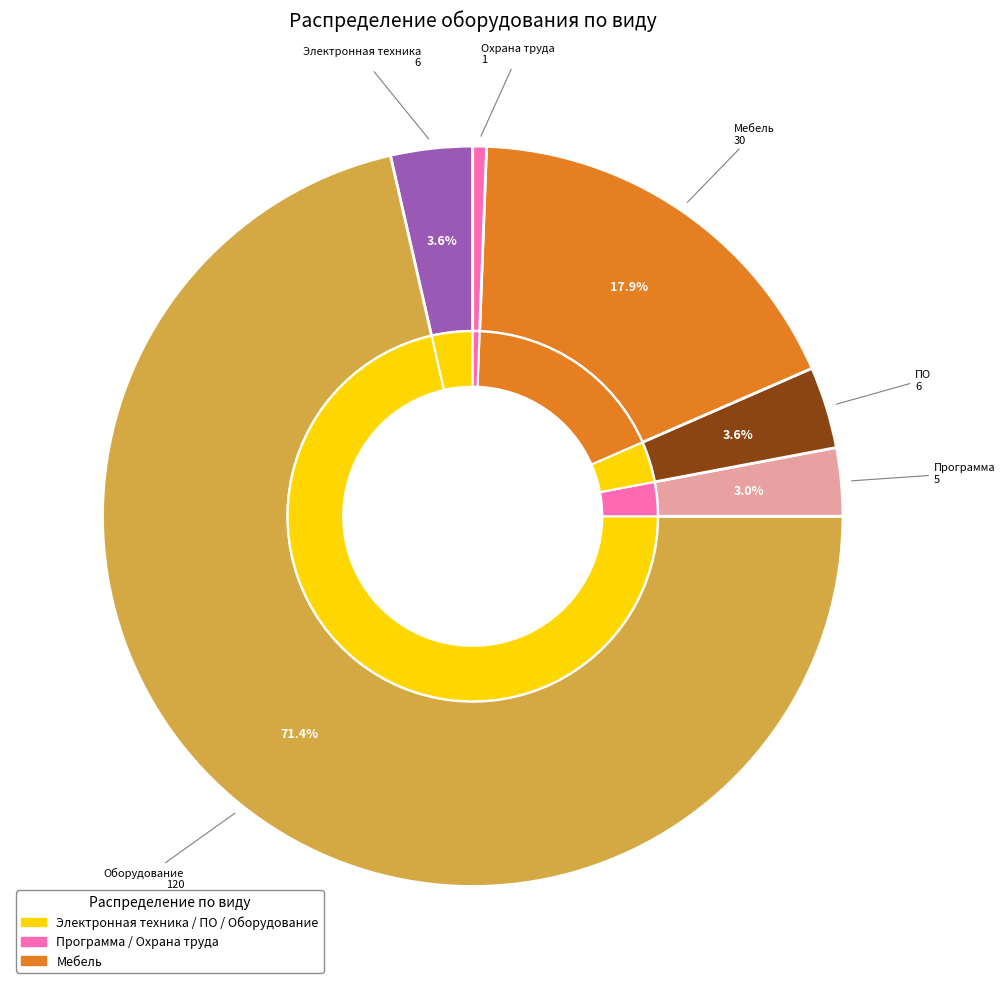

Is there a majority slice in this chart?

Yes